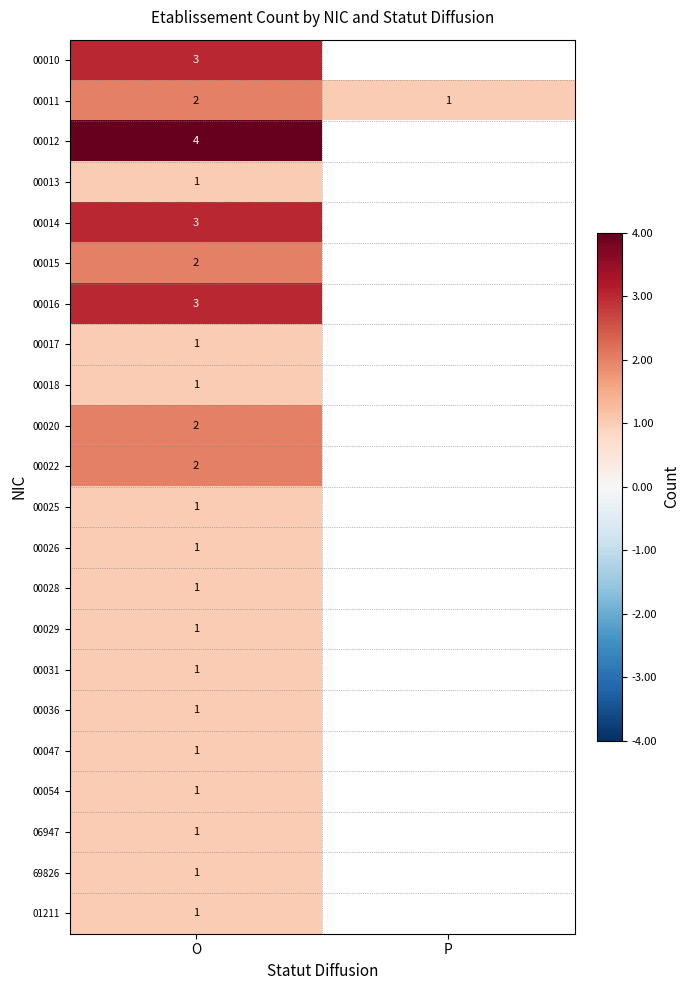

The value of 00017 at O is 1. True or false?

True